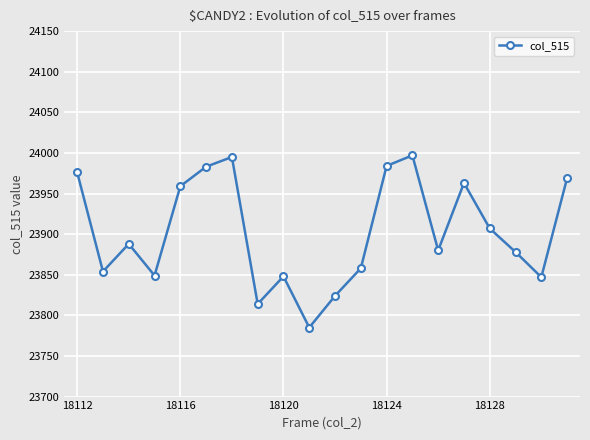

What is the value of the 10th point from the left?

23785